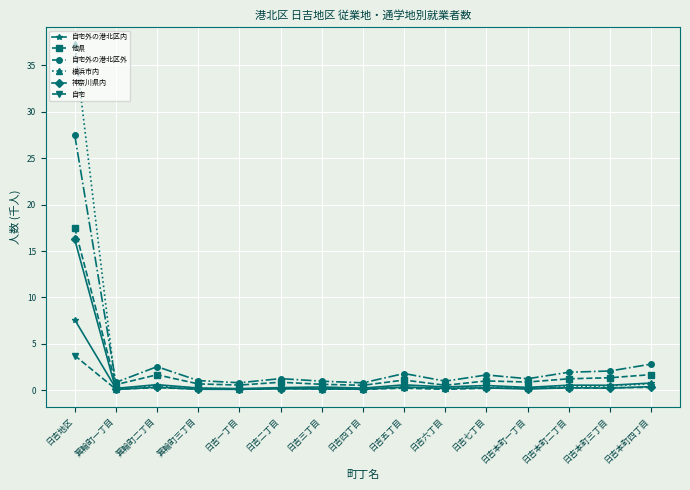

True or false: 自宅外の港北区内 has more than 1 interior local peaks.

True